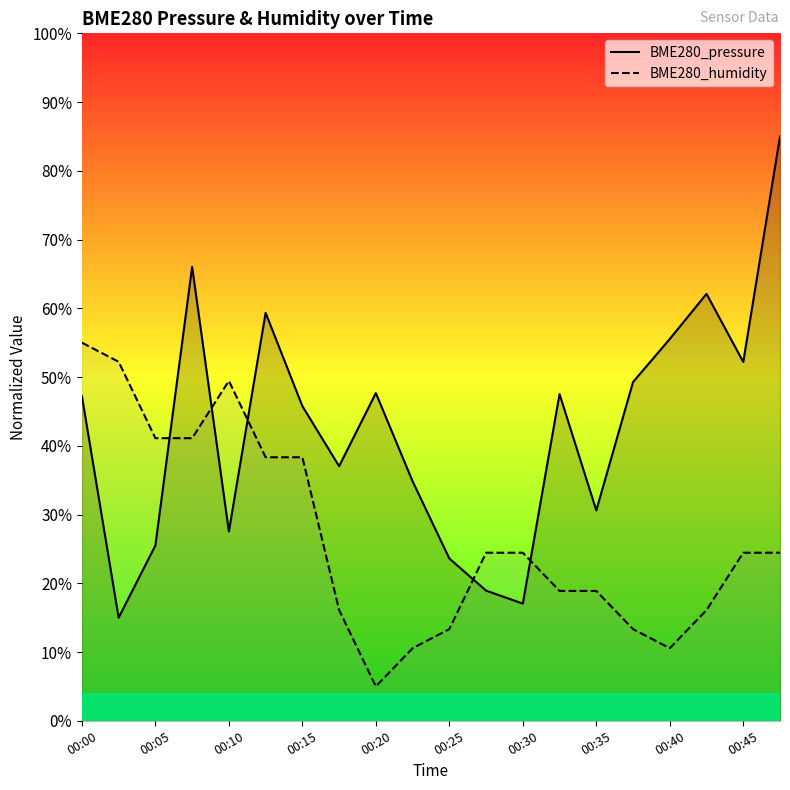

Does the chart display data point markers on the line(s)?

No